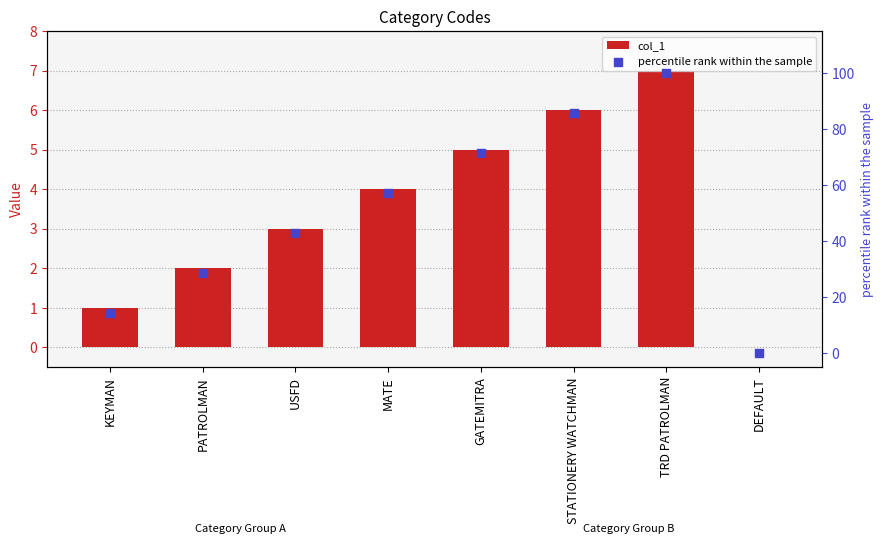

Which series has the widest spread of Y values?

percentile rank within the sample